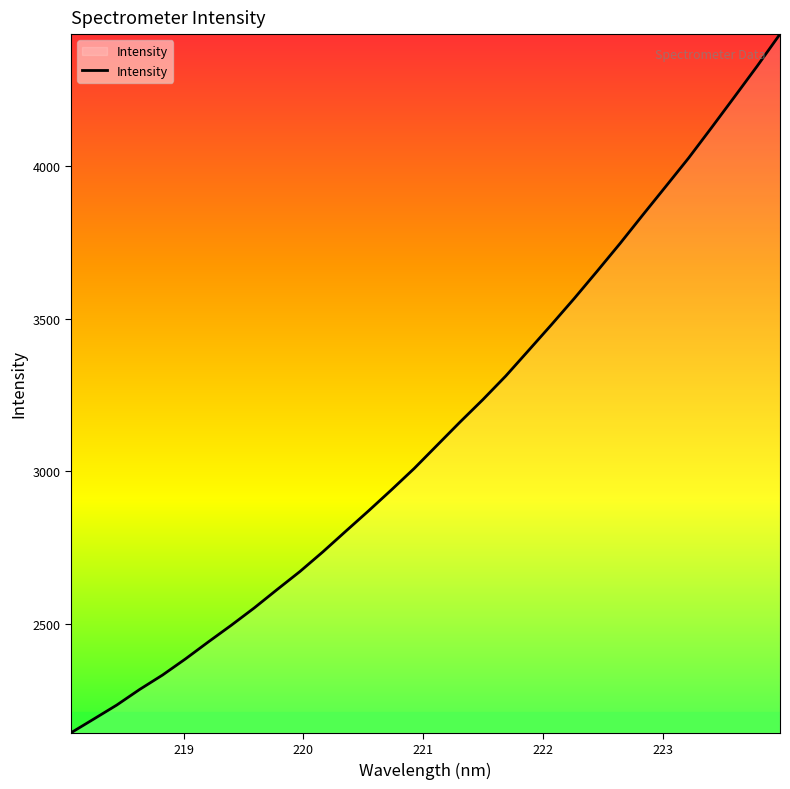

True or false: the data has more than 0 interior local peaks.

False